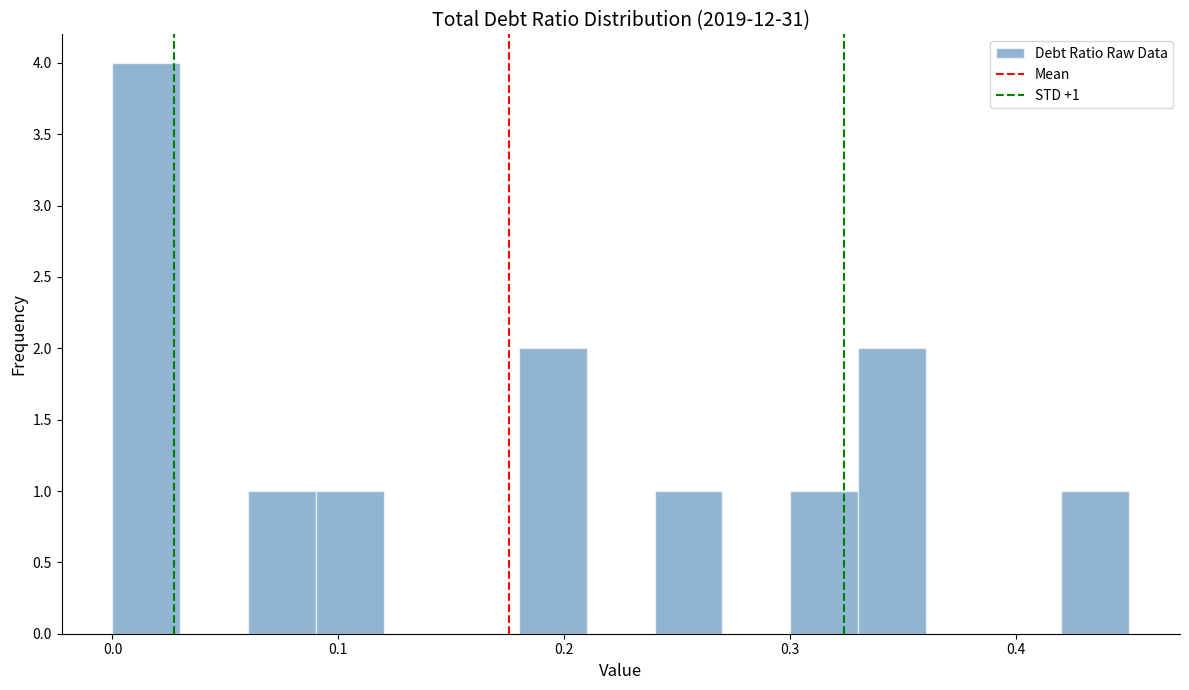

Read against the x-axis, roughly where is the centre of the tallest bar?

0.02